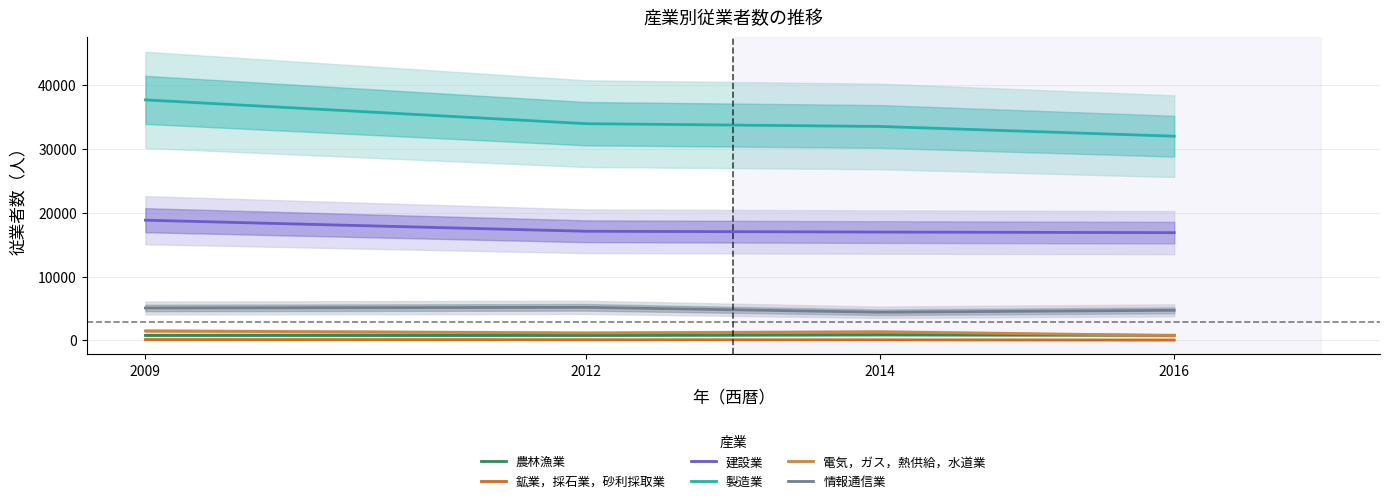

Which series has the largest total across all categories?

製造業